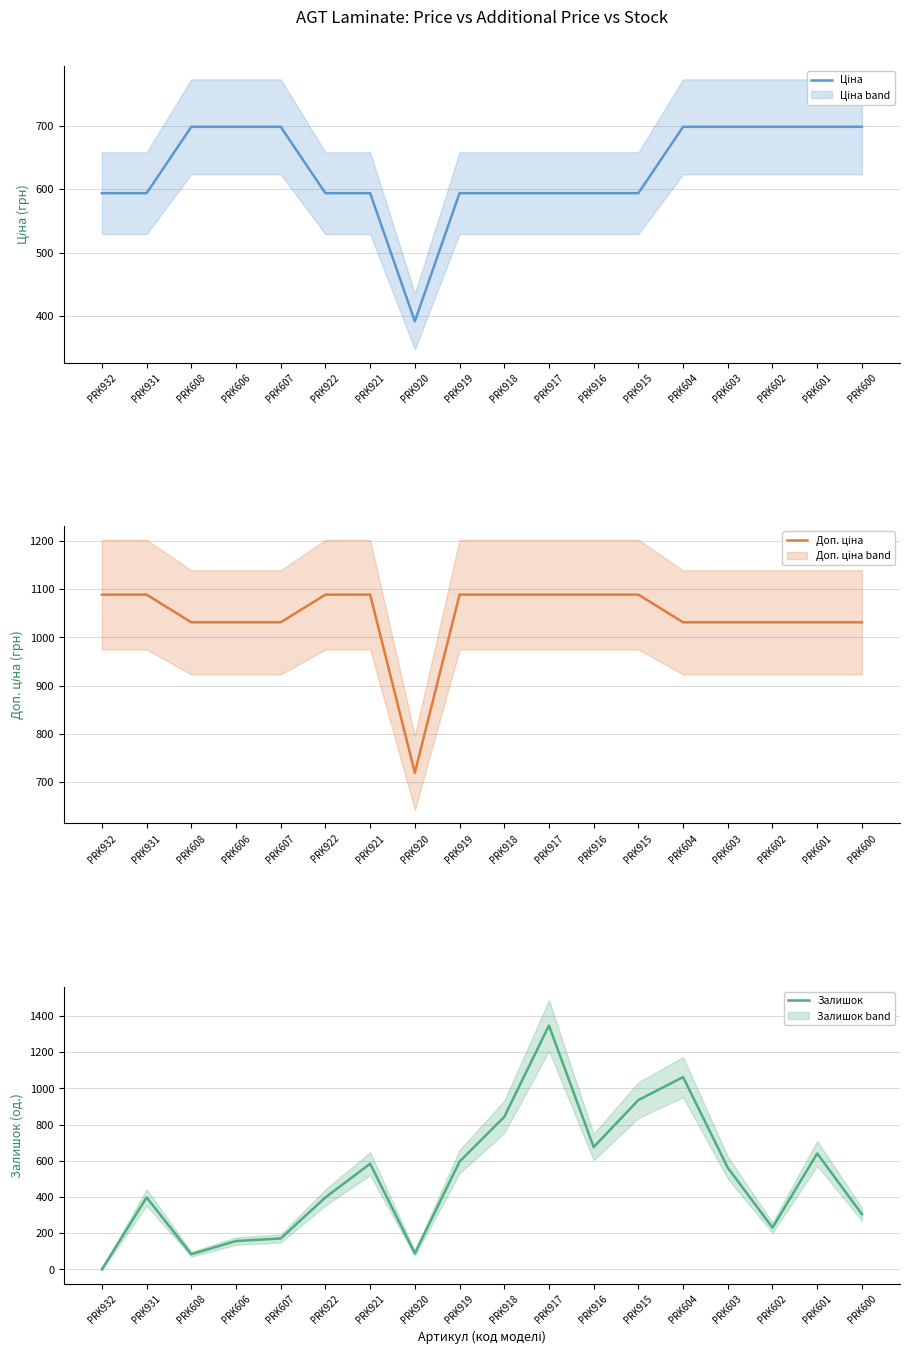

What is the approximate value of Ціна at PRK922?

593.8